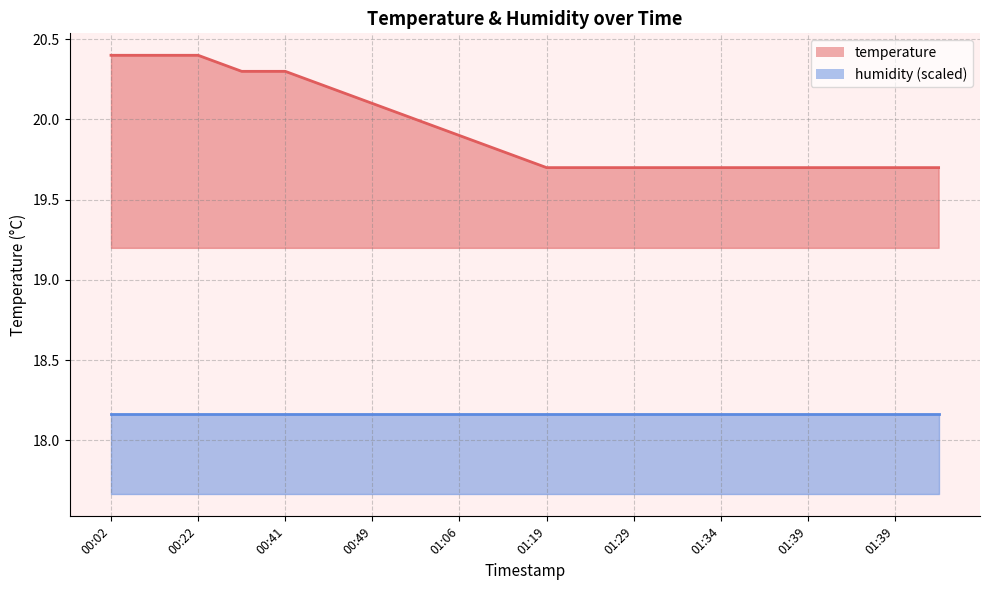

What is the difference between the values at 01:14 and 00:12?

0.6